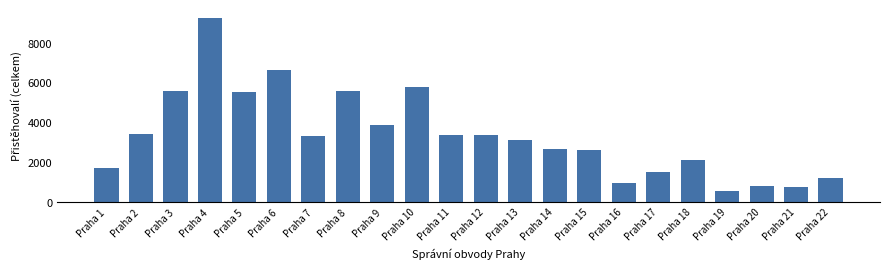

What is the average value?

3330